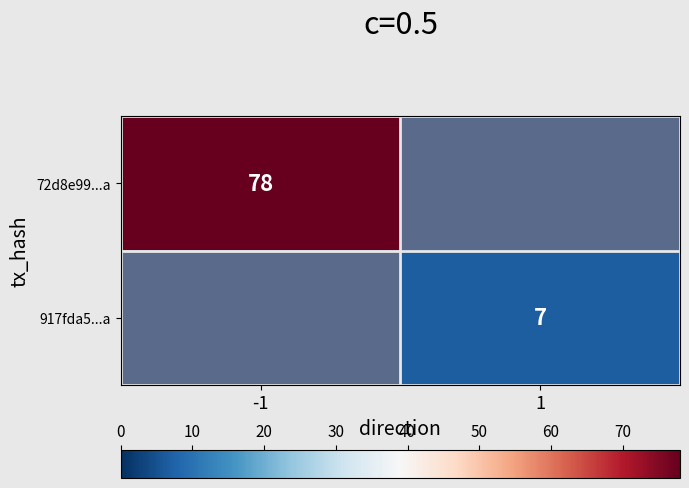

True or false: 72d8e99...a has a value of 78 at -1.

True